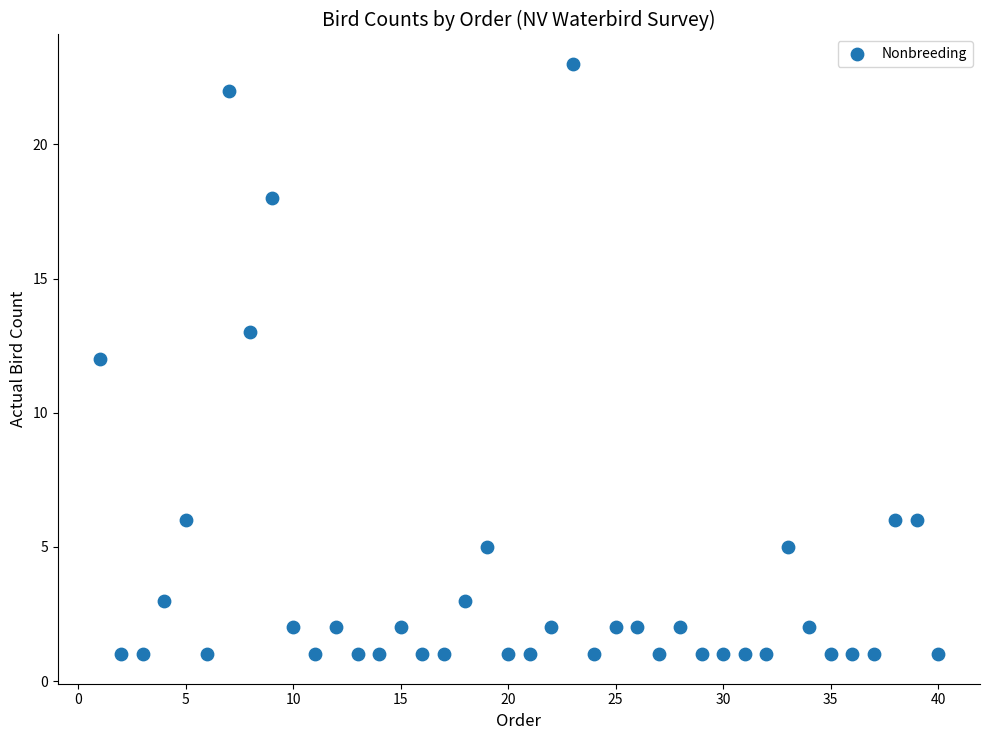

What is the range of X values (max minus min)?

39